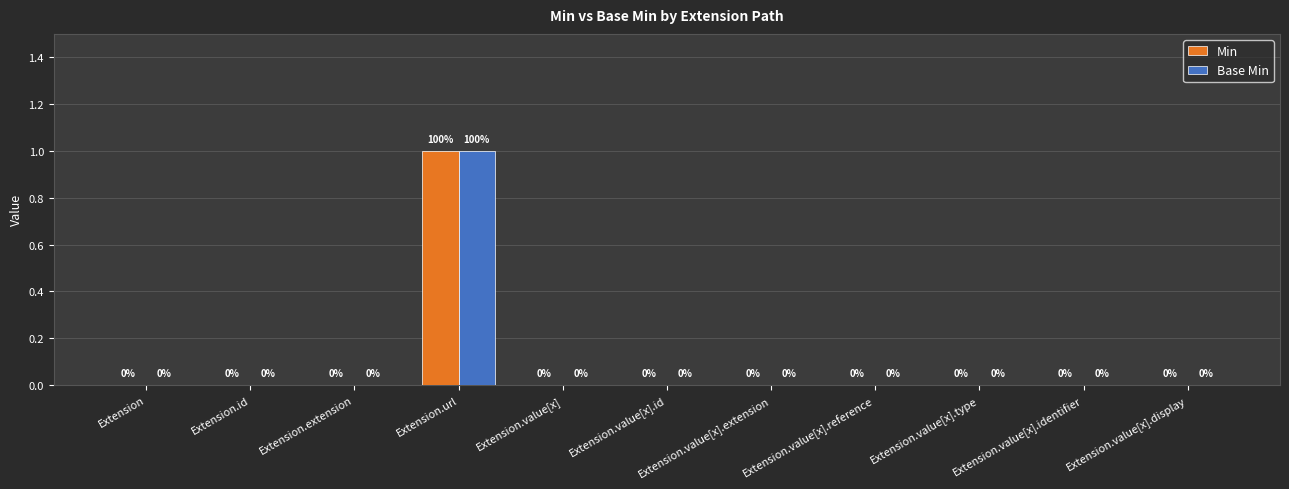

Count the Base Min values in the range 0 to 1.

11